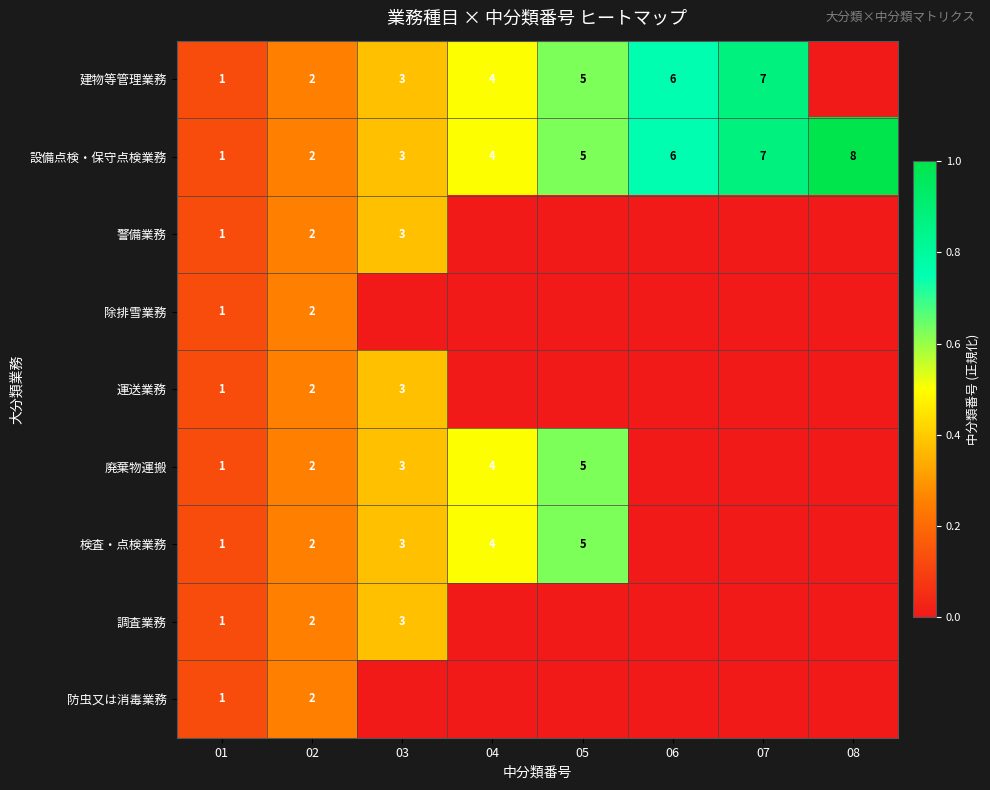

The 警備業務 series shows 0.3 at 02. True or false?

False